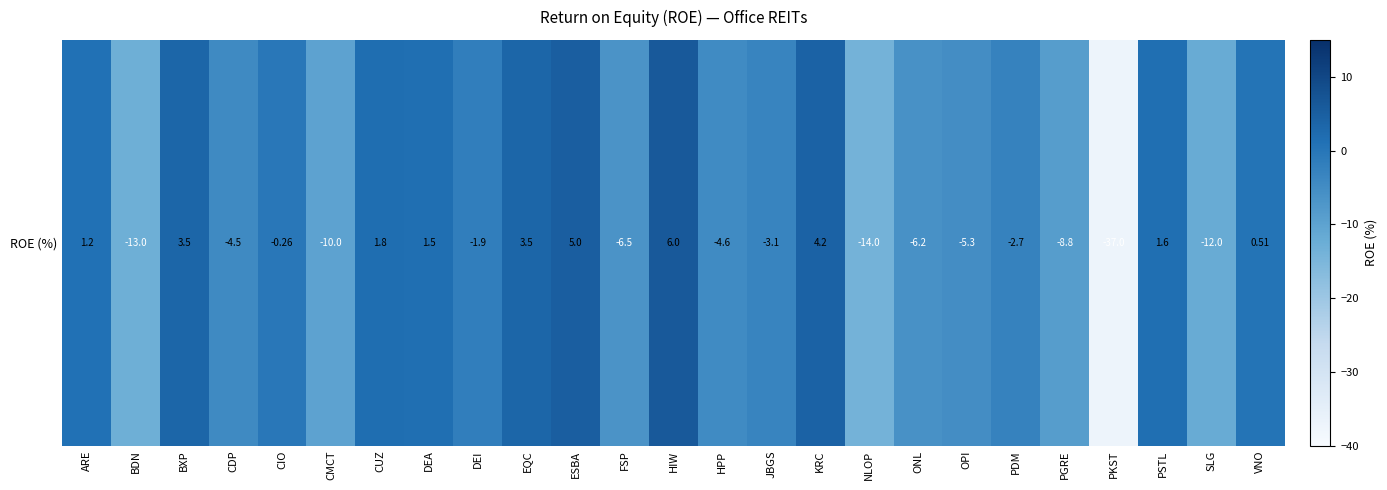

List the labels in order of value, smallest first.

PKST, NLOP, BDN, SLG, CMCT, PGRE, FSP, ONL, OPI, HPP, CDP, JBGS, PDM, DEI, CIO, VNO, ARE, DEA, PSTL, CUZ, BXP, EQC, KRC, ESBA, HIW